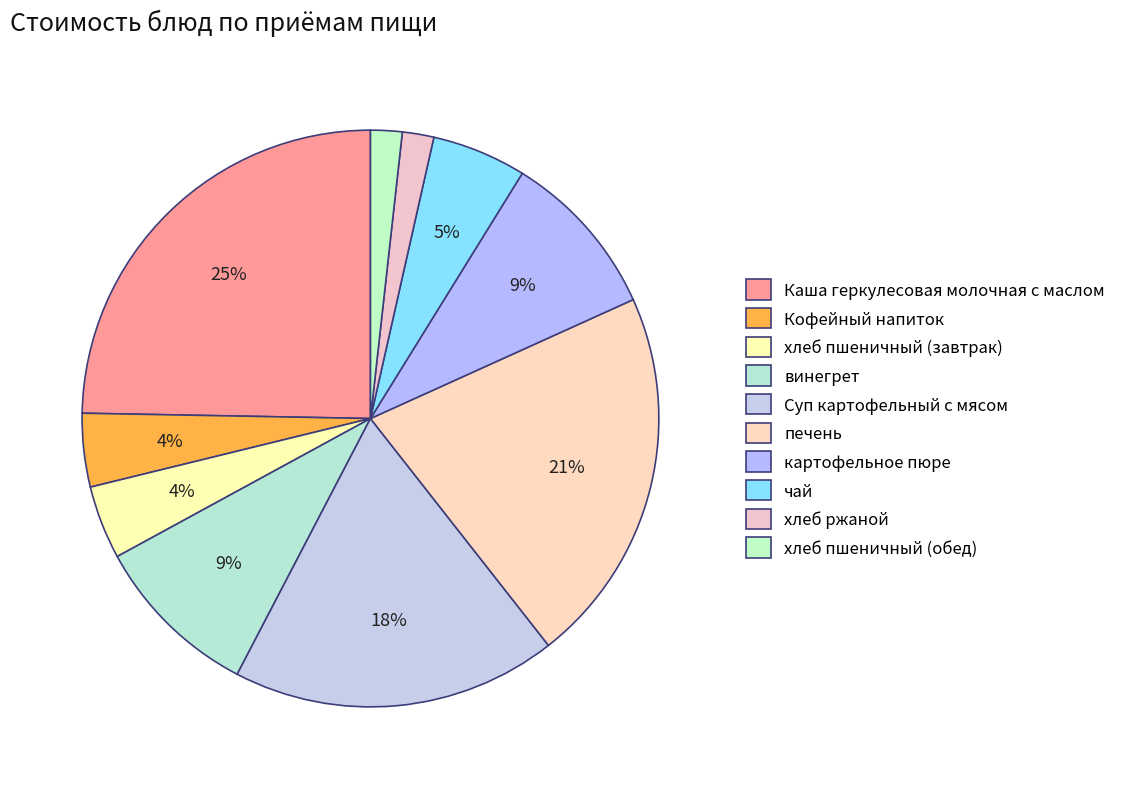

Is the sum of Каша геркулесовая молочная с маслом and хлеб ржаной greater than half?

No